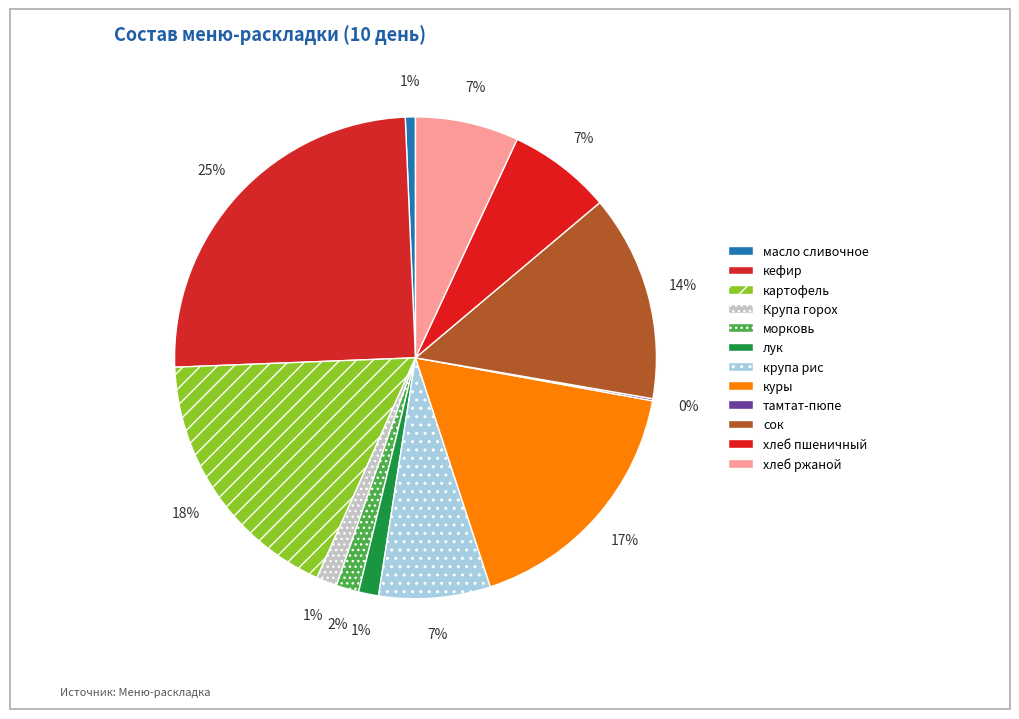

Count the number of slices in the pie.

12